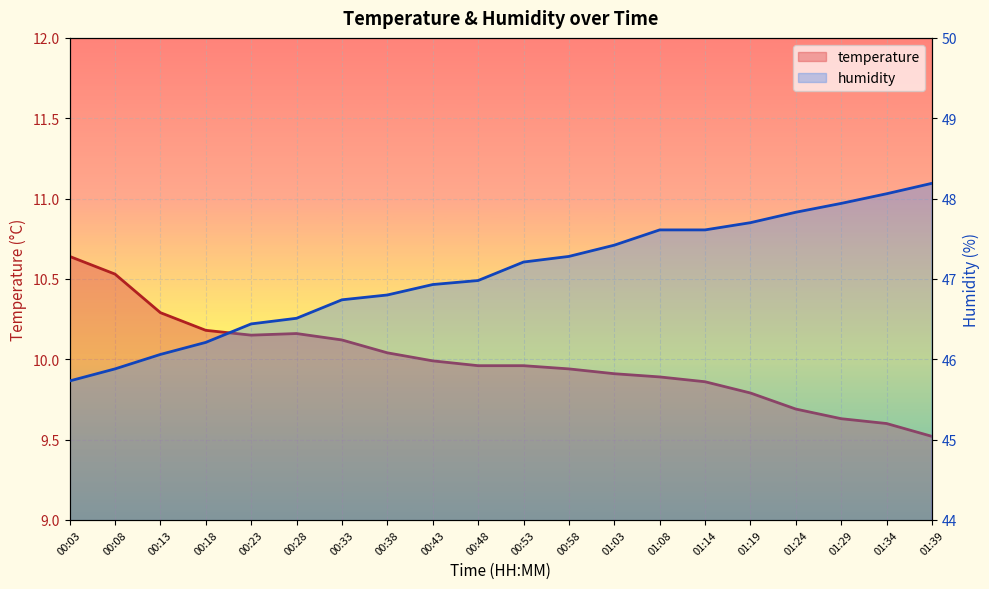

What position from the left is 01:29?

18